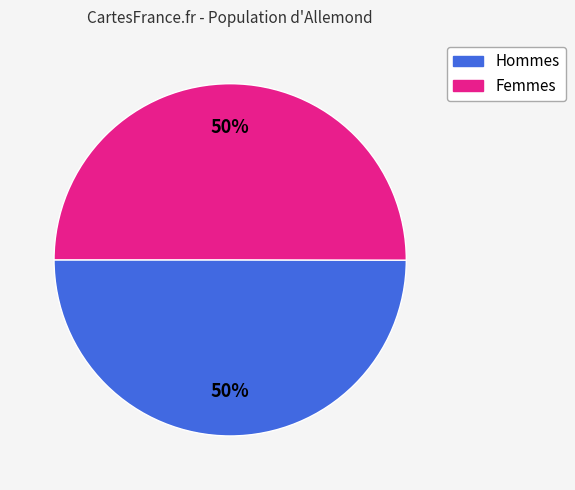

To the nearest percent, what is the average slice percentage?

50%